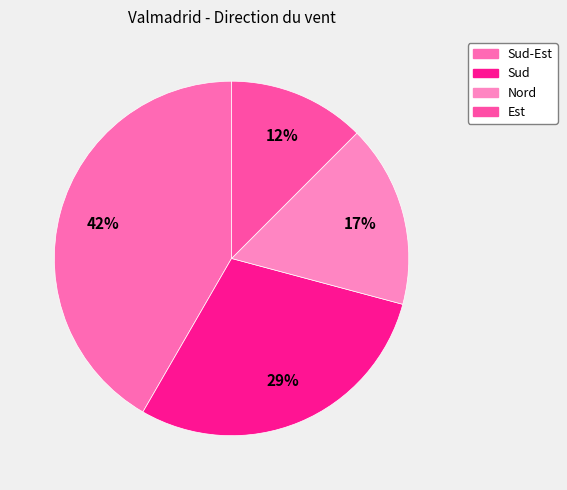

How many slices are in this pie chart?

4